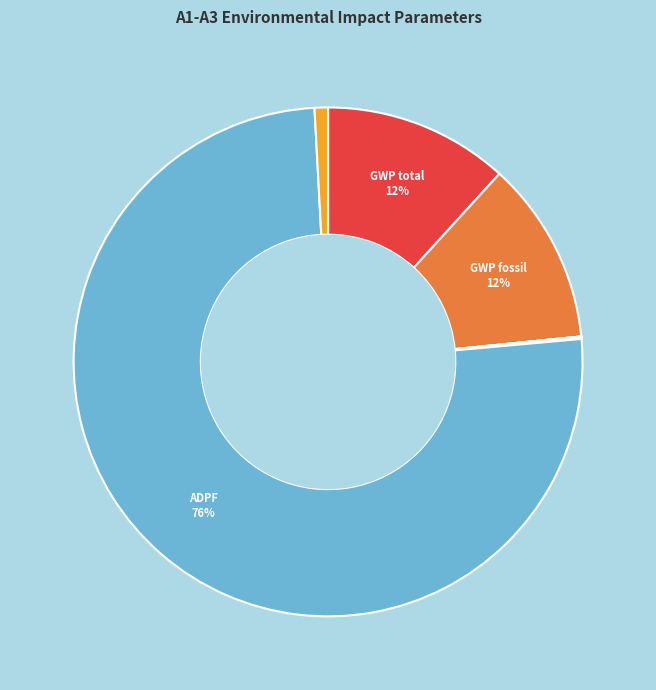

Count the number of slices in the pie.

11